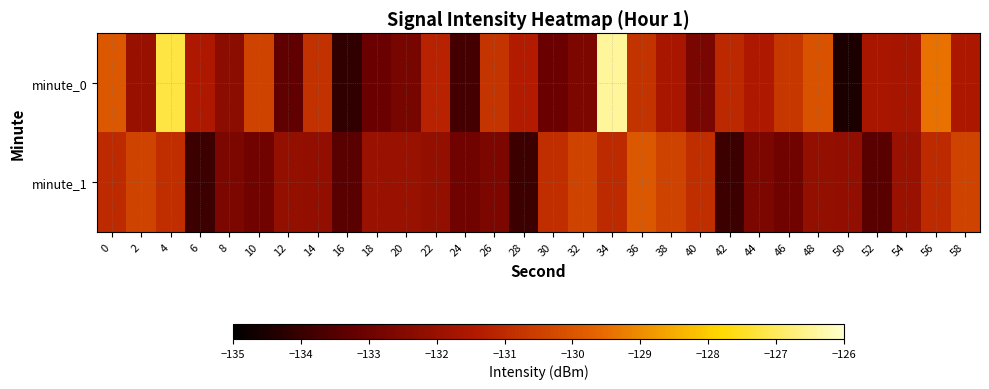

Which category has the lowest value across all series?

50